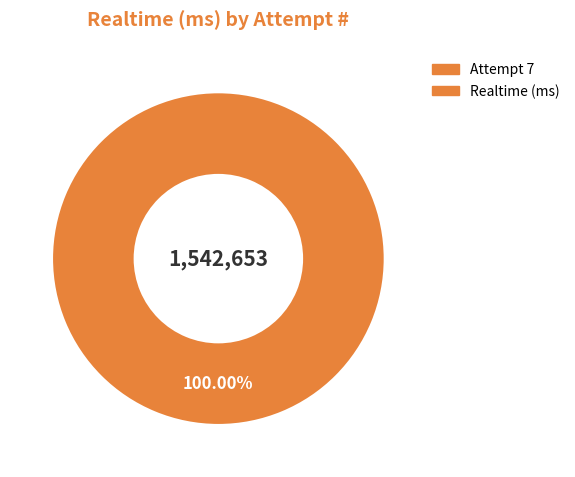

Count the number of slices in the pie.

1